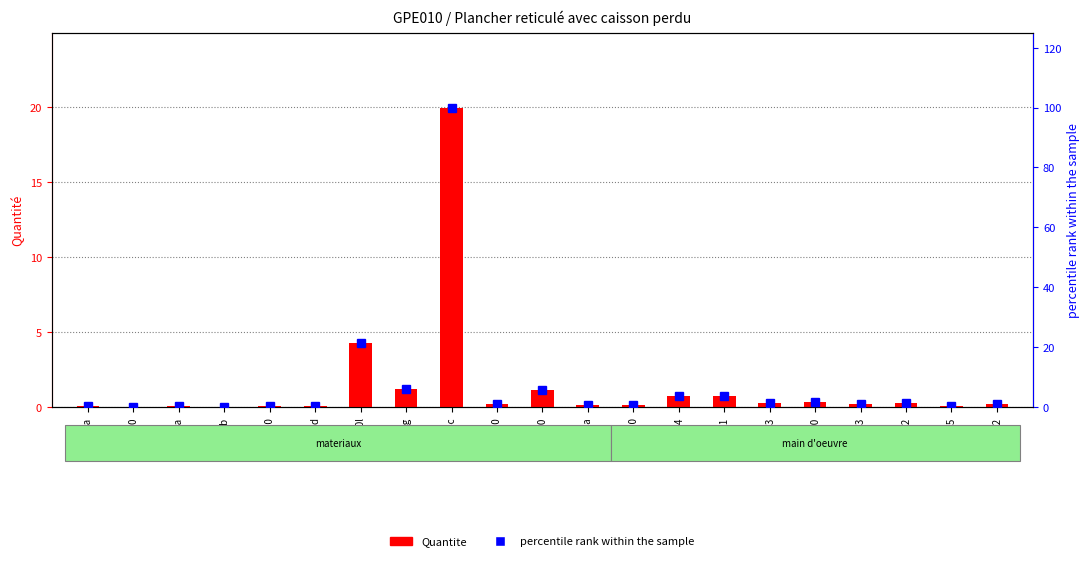

List the labels in order of Quantite value, smallest first.

cim030b, eva030, spa081a, dba010d, var060, eft030a, mo045, hor010, cur020a, var050, mo092, mo113, mo112, mo043, mo090, mo091, mo044, ame100, aco020g, cho010l, aco055c